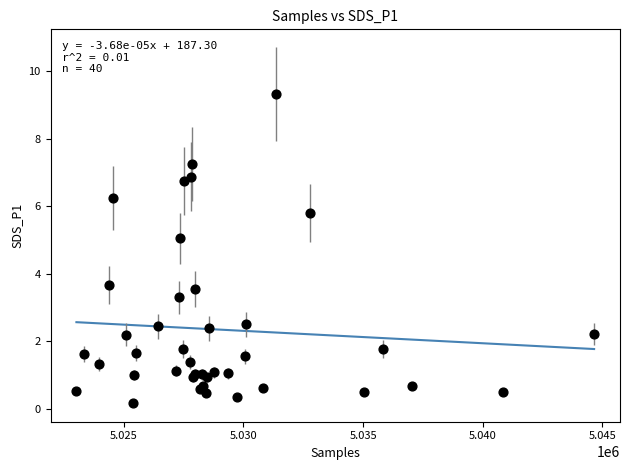

What Y value in the scatter plot is closest to 4?

3.7